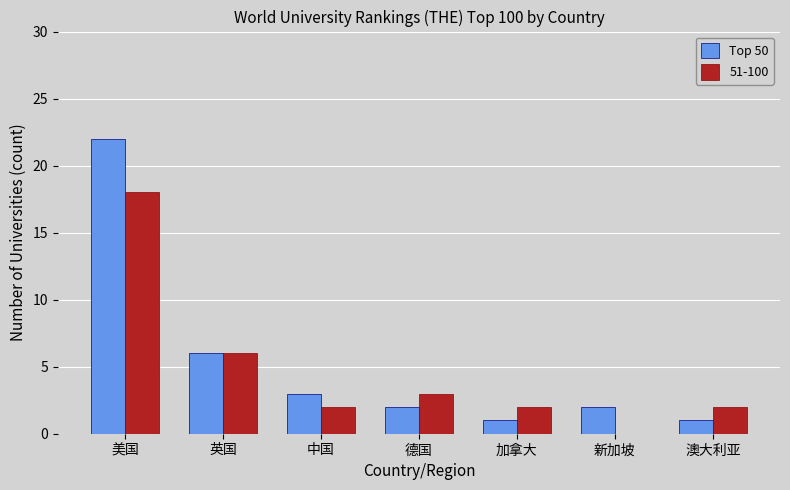

How many groups of bars are there?

7